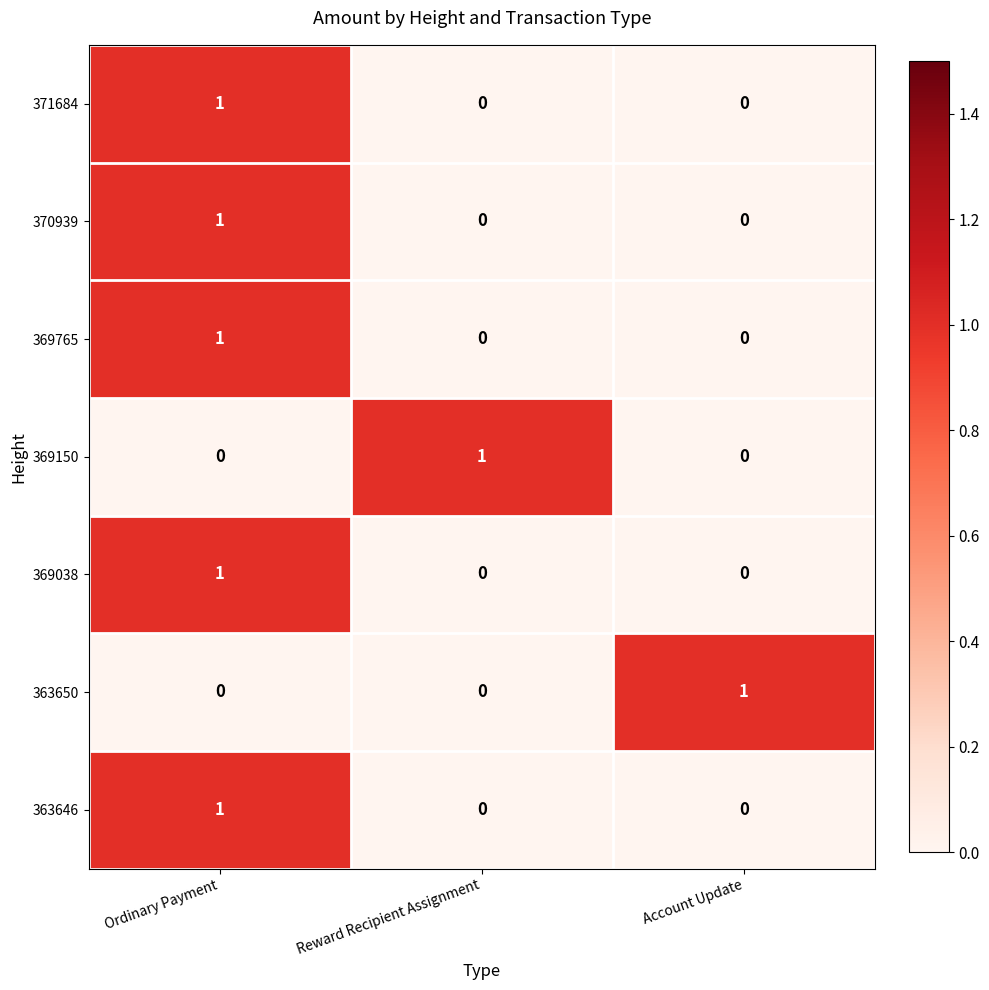

The value of 369150 at Ordinary Payment is -1. True or false?

False